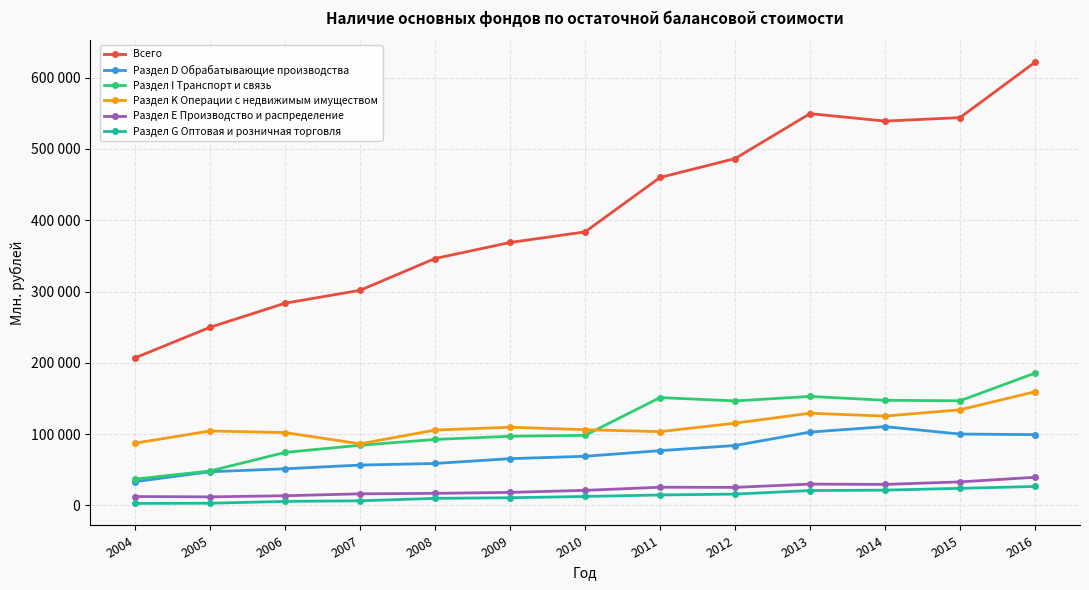

True or false: Раздел Е Производство и распределение and Раздел D Обрабатывающие производства cross at least once.

False